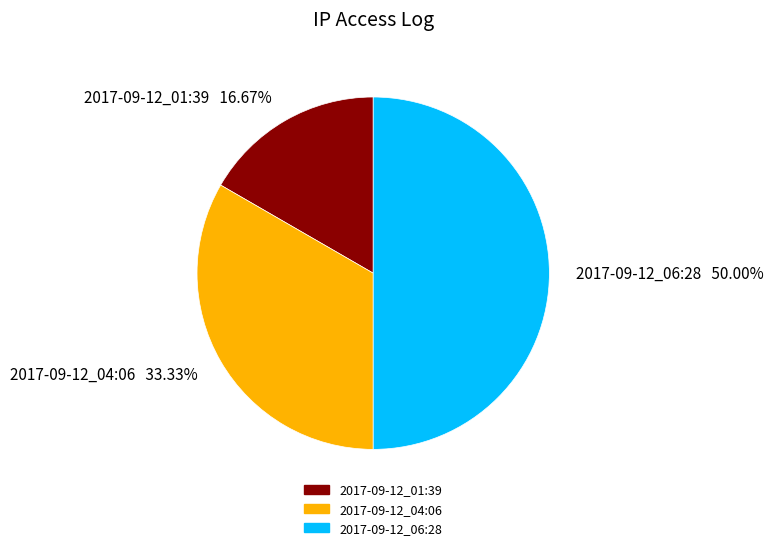

The 2017-09-12_01:39 slice represents 17% of the pie. True or false?

True